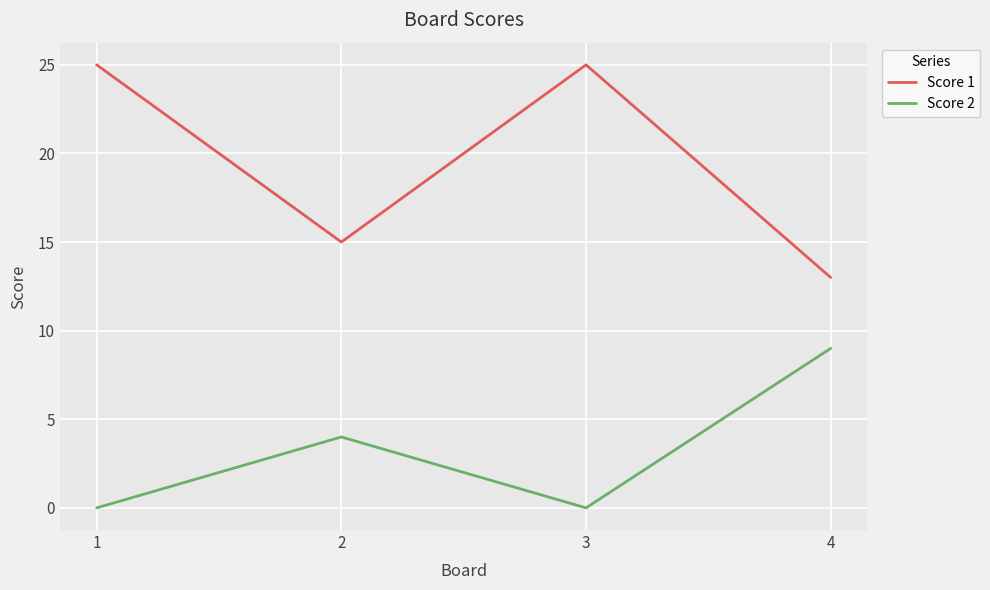

What is the sum of the Score 1 values at 4 and 1?

38